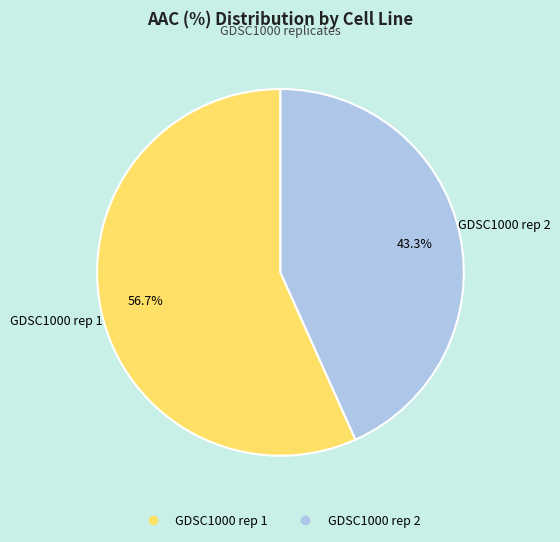

Approximately how many times larger is the value at GDSC1000 rep 2 compared to GDSC1000 rep 1?

0.8